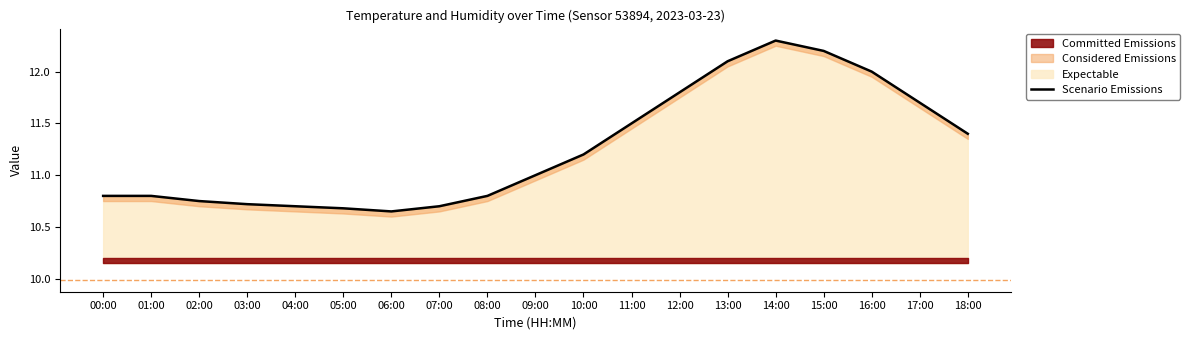

Count the number of values greater than 11.

9